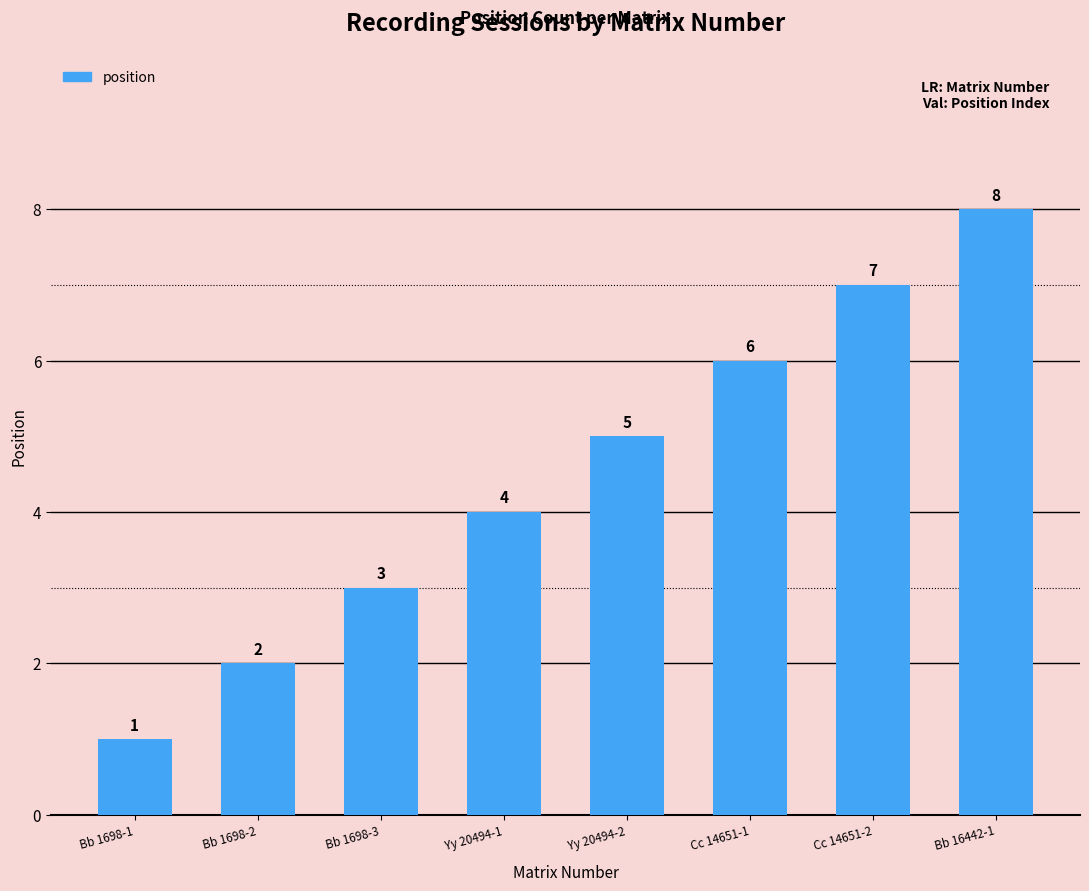

Is it true that the value at Bb 1698-3 is 3?

True